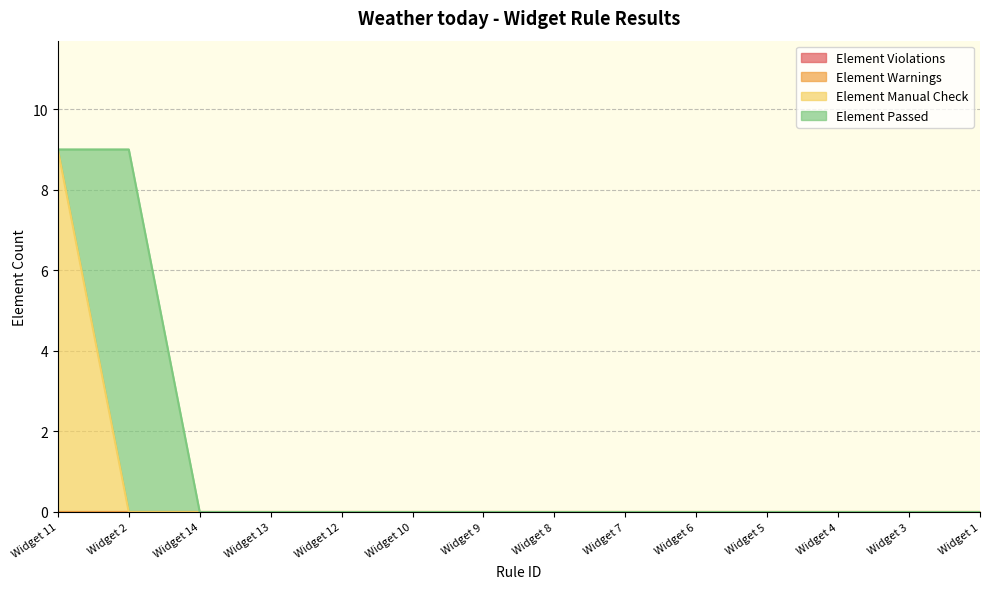

What are all the series names shown in the legend?

Element Violations, Element Warnings, Element Manual Check, Element Passed